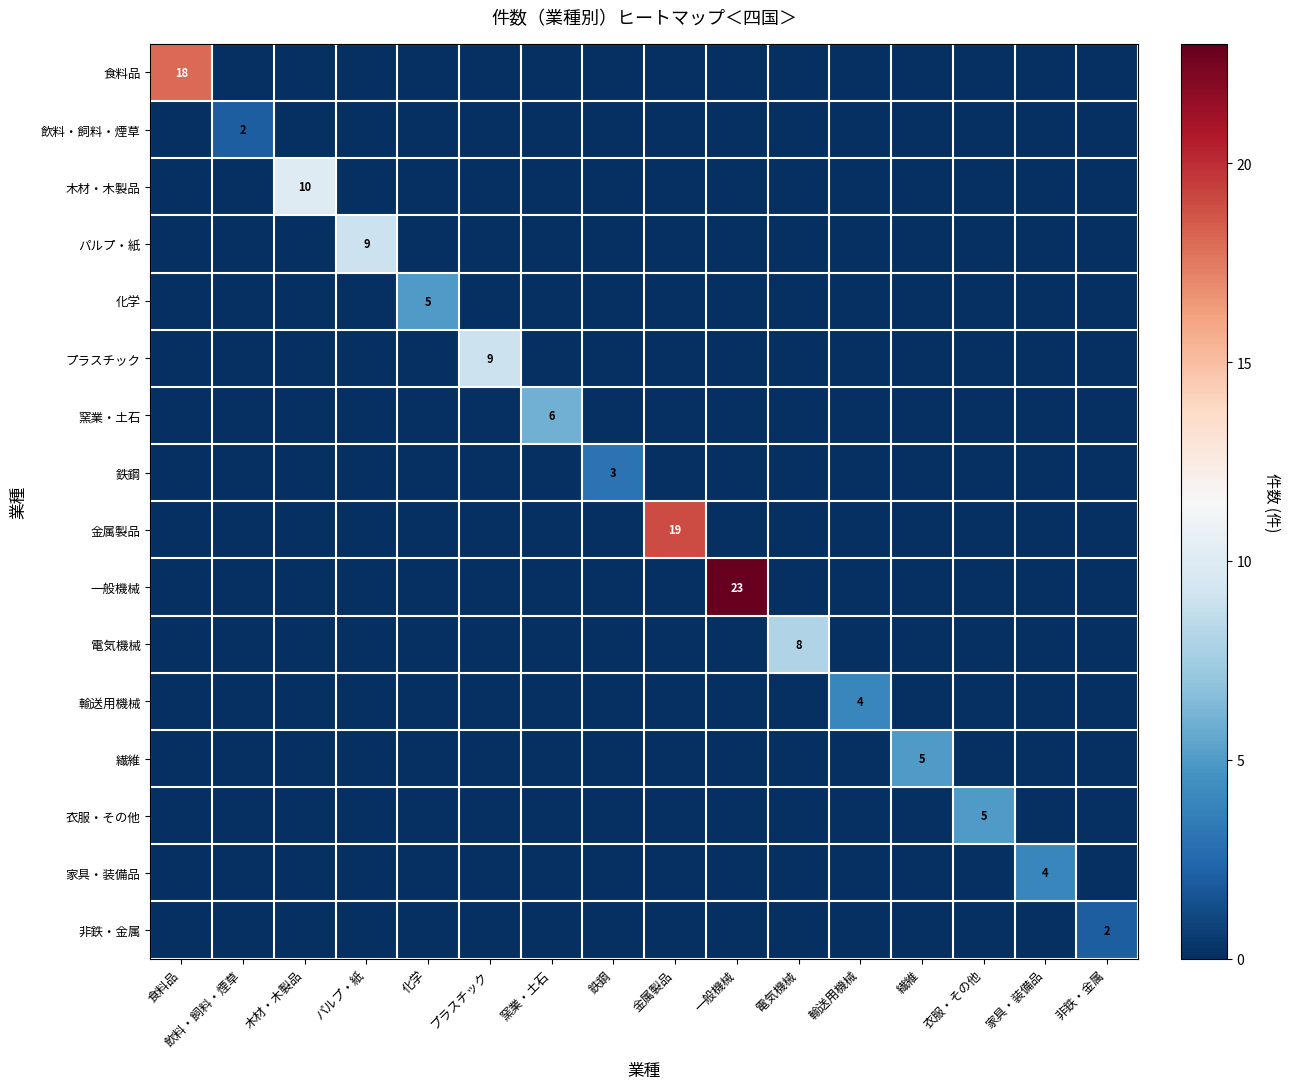

How many values in 一般機械 are above zero?

1